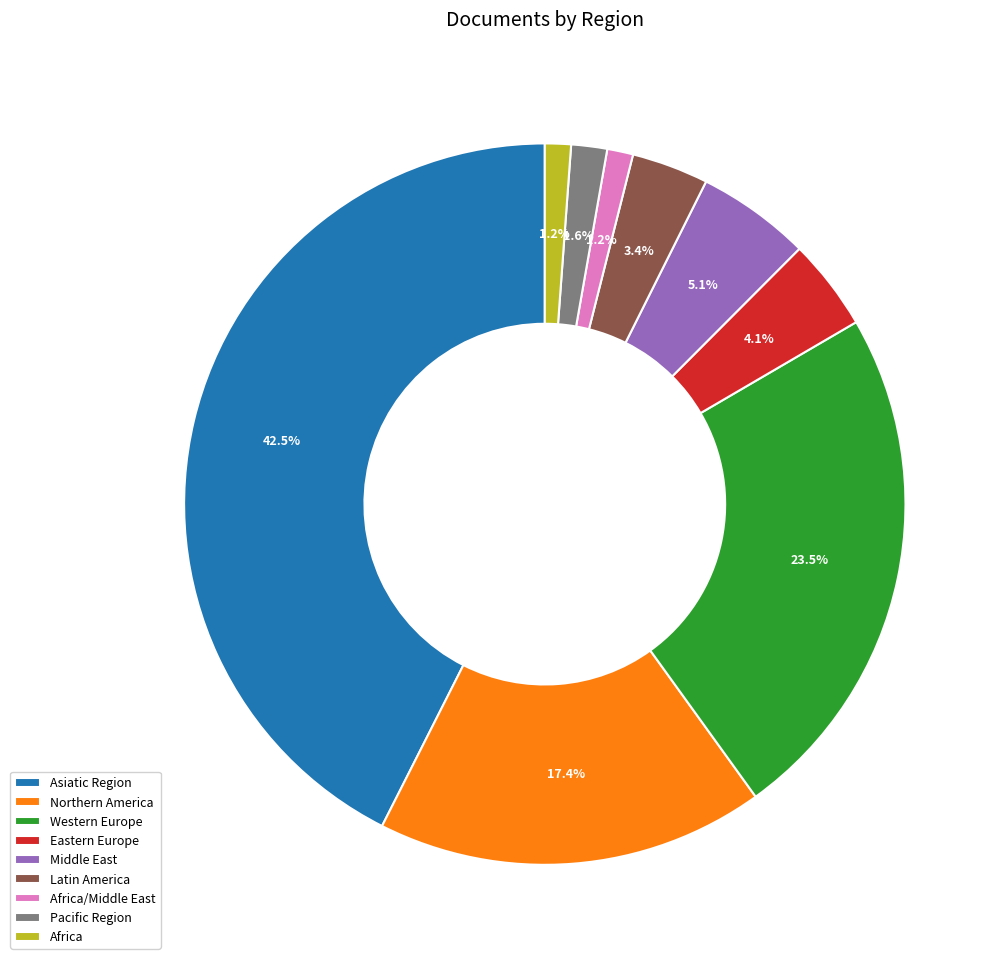

How many segments does this pie chart have?

9